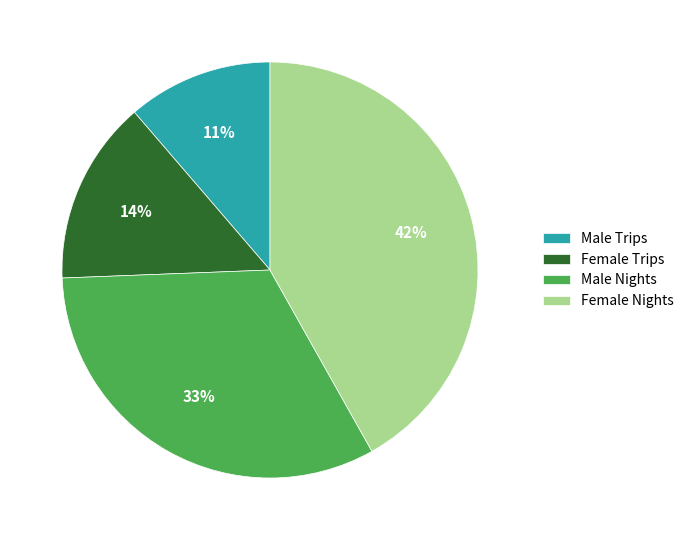

Does any single category account for the majority?

No